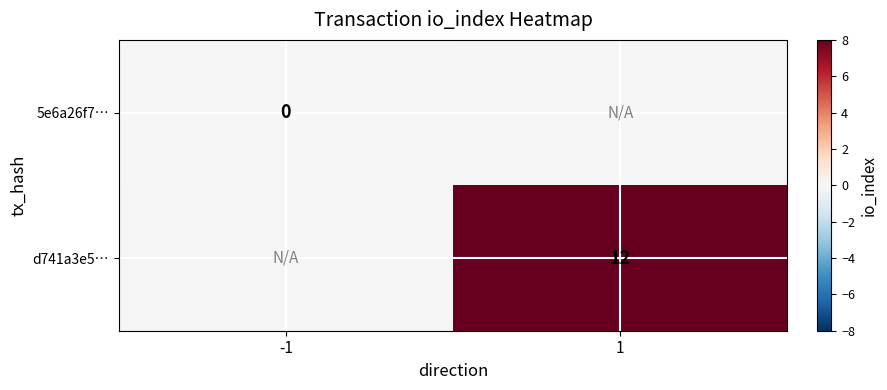

Rank the series by their maximum value, from lowest to highest.

5e6a26f7…, d741a3e5…